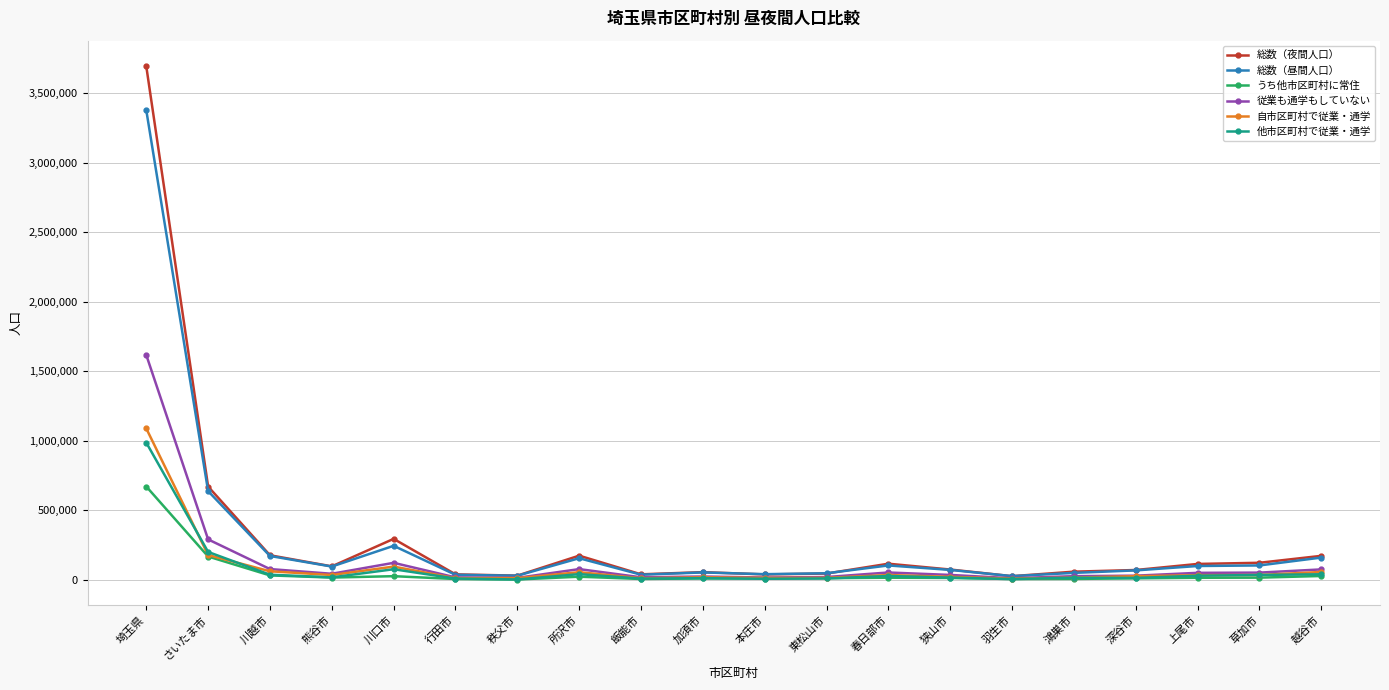

At which label does うち他市区町村に常住 reach its peak?

埼玉県